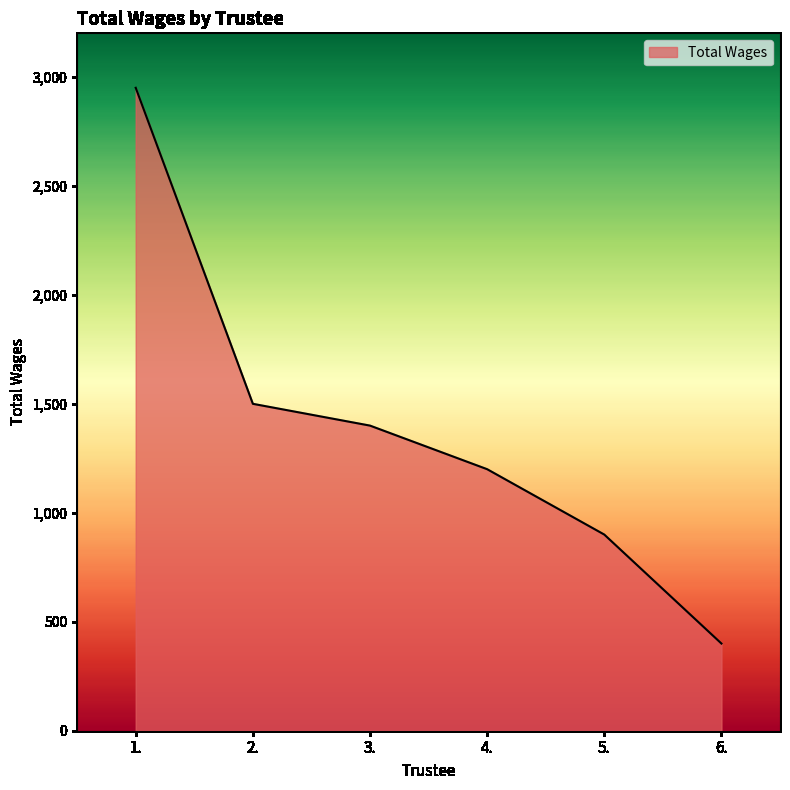

Which category has the lowest value across all series?

6.